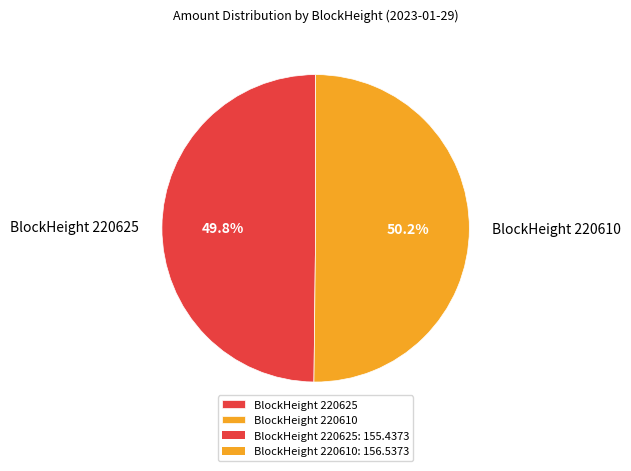

Is there any slice that represents more than half of the pie?

Yes